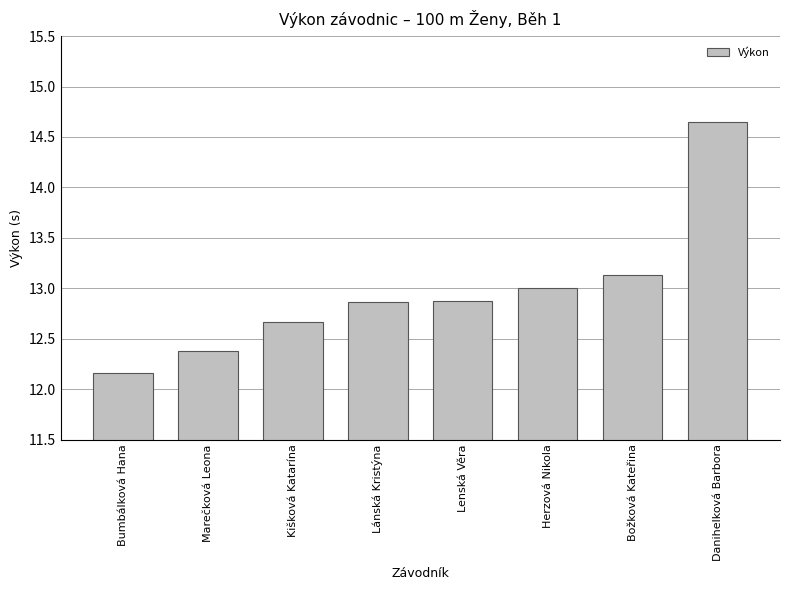

How many categories are shown in the chart?

8